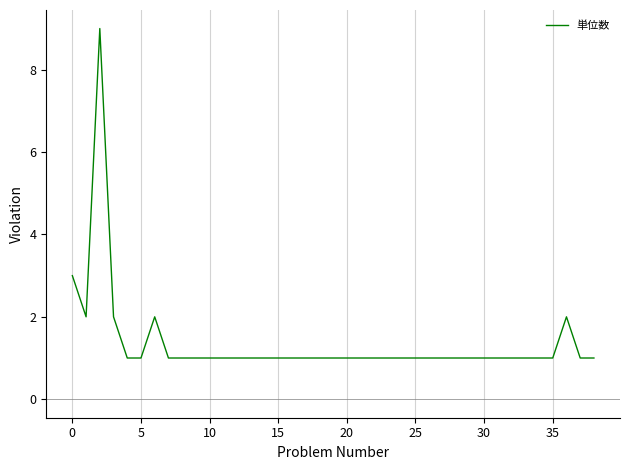

Is this an area chart (filled region under the line)?

No